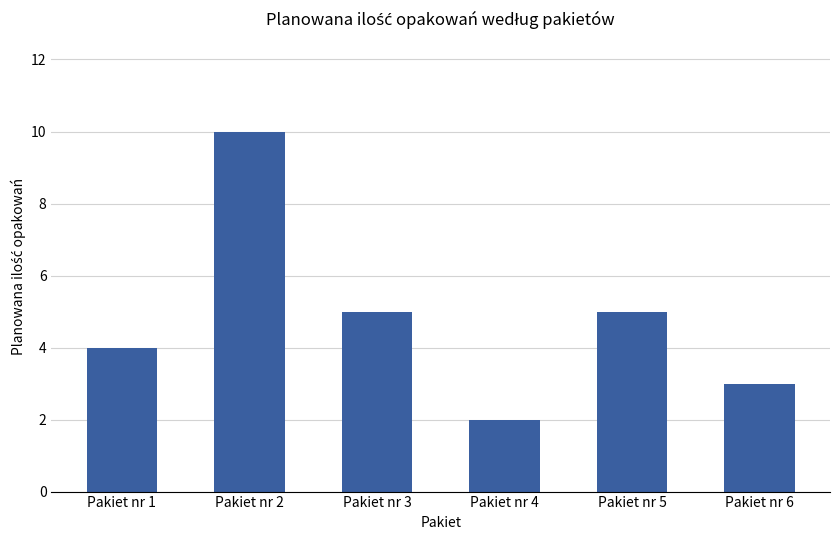

The value at Pakiet nr 1 is 3. True or false?

False